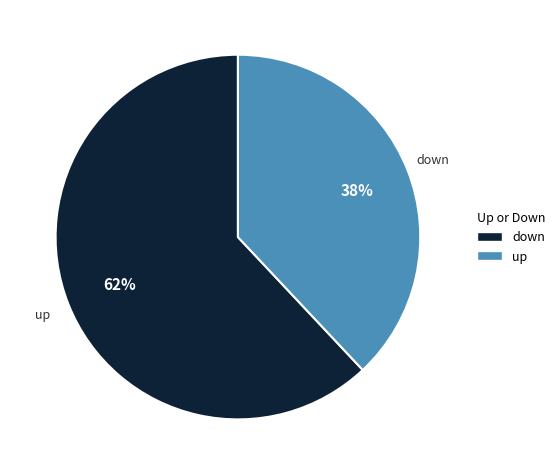

Which category has the biggest portion of the pie?

up